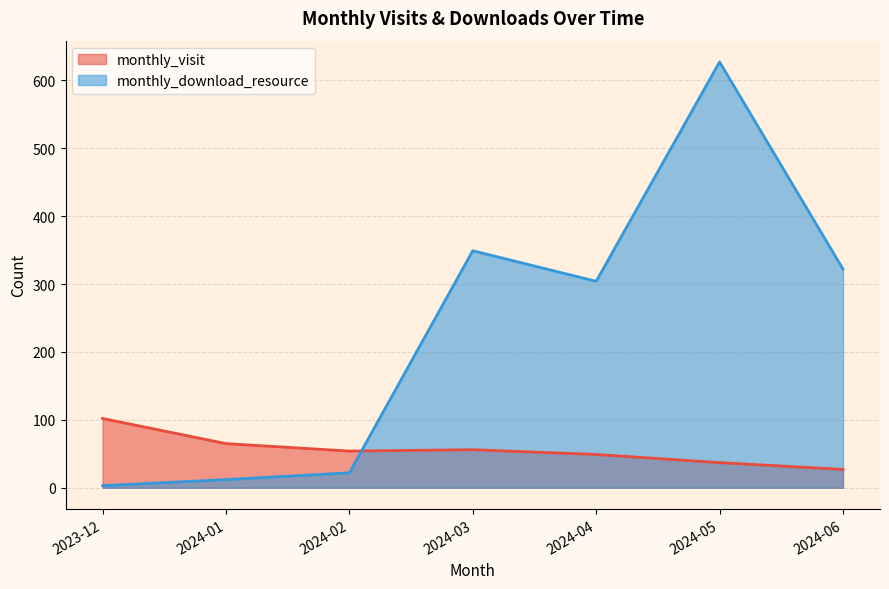

Rank the series at 2024-01 from lowest to highest value.

monthly_download_resource, monthly_visit